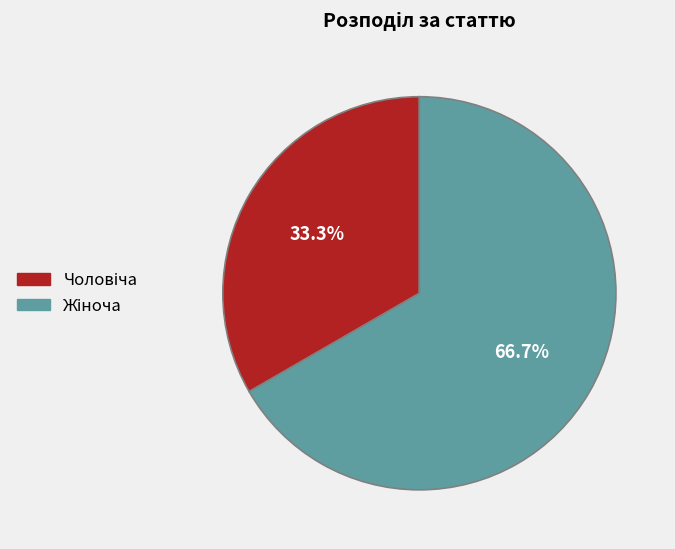

Does any single category account for the majority?

Yes